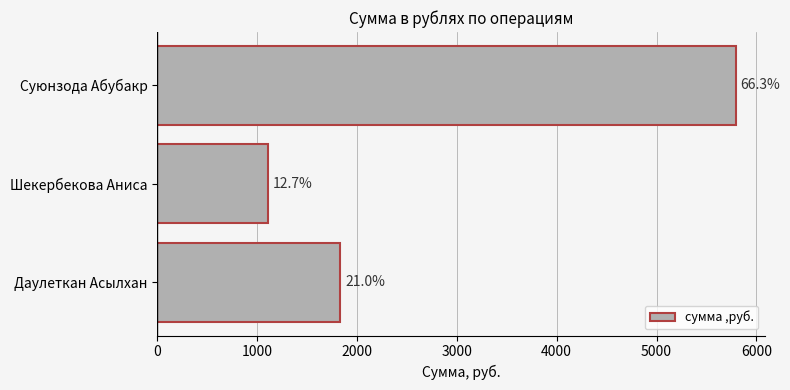

Are the bars horizontal?

Yes